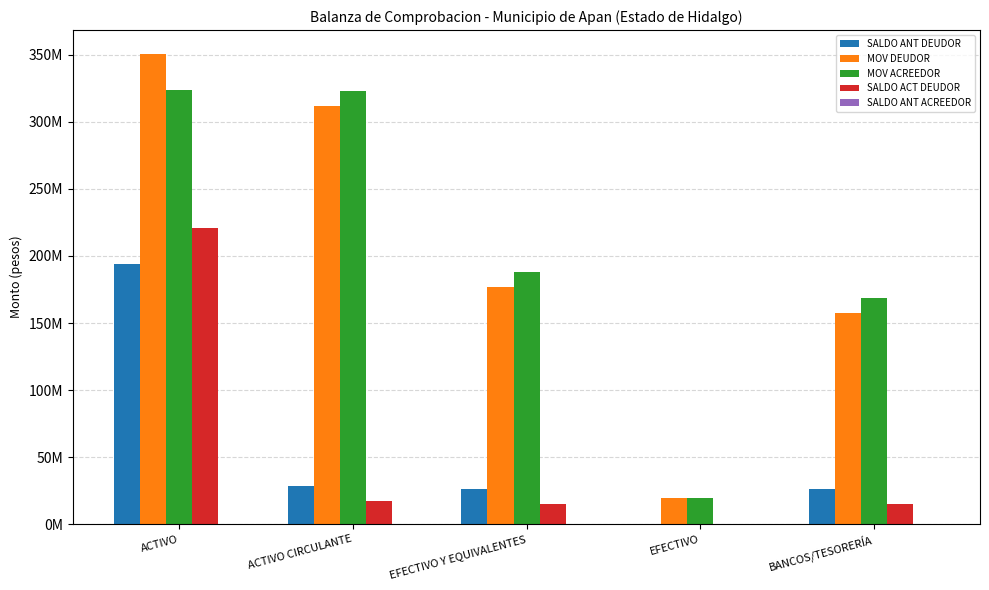

Rank the series at BANCOS/TESORERÍA from highest to lowest value.

MOV ACREEDOR, MOV DEUDOR, SALDO ANT DEUDOR, SALDO ACT DEUDOR, SALDO ANT ACREEDOR